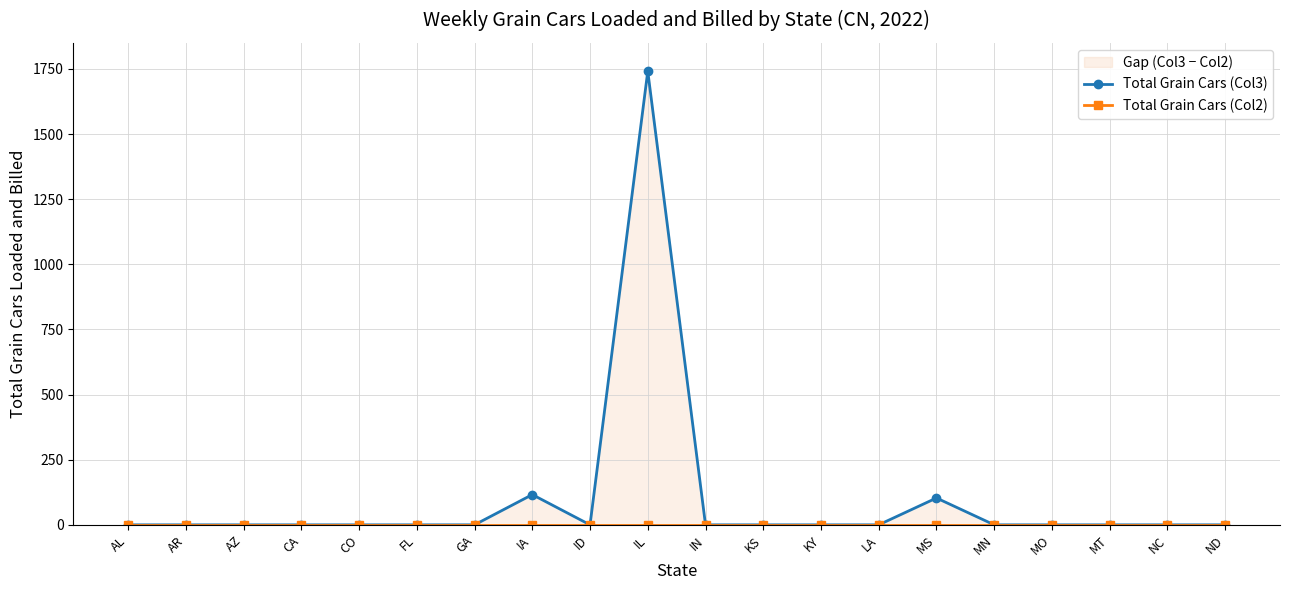

How many lines are shown in the chart?

2